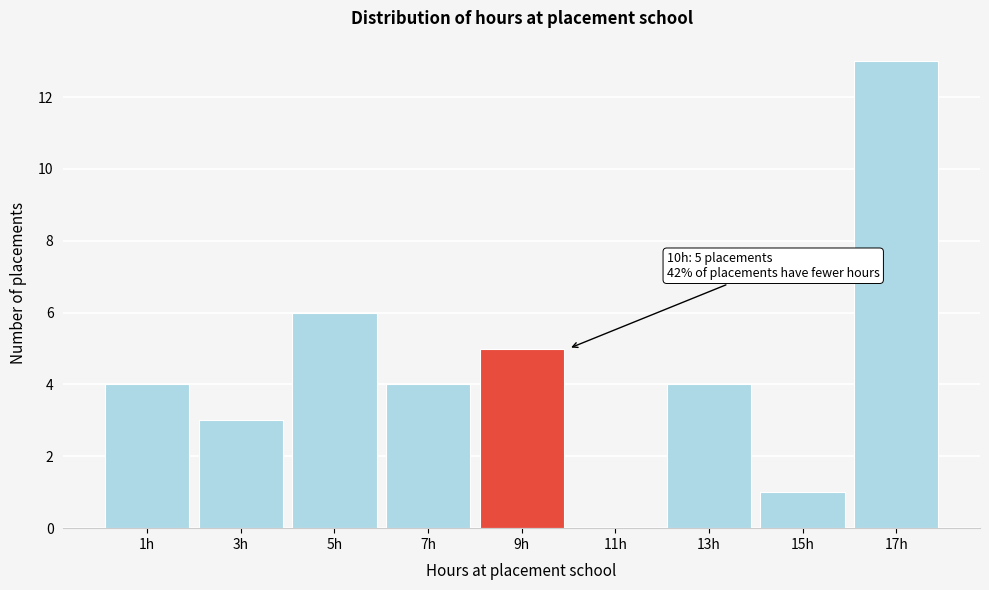

Reading left to right, what are all the values shown in this chart?

1h=4	3h=3	5h=6	7h=4	9h=5	11h=0	13h=4	15h=1	17h=13